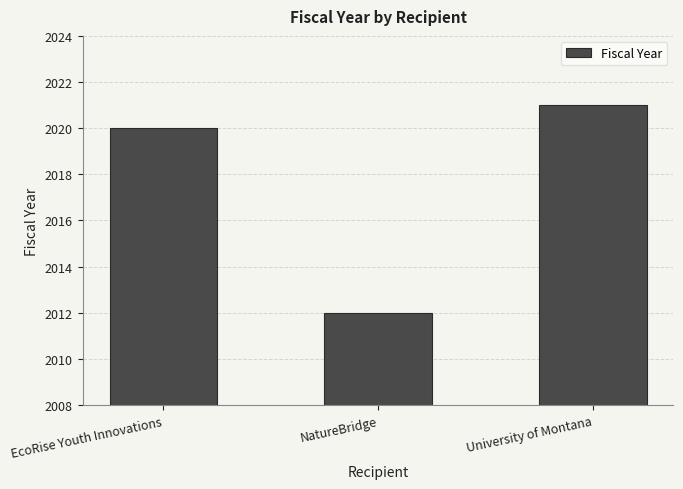

What is the maximum value shown in the chart?

2021